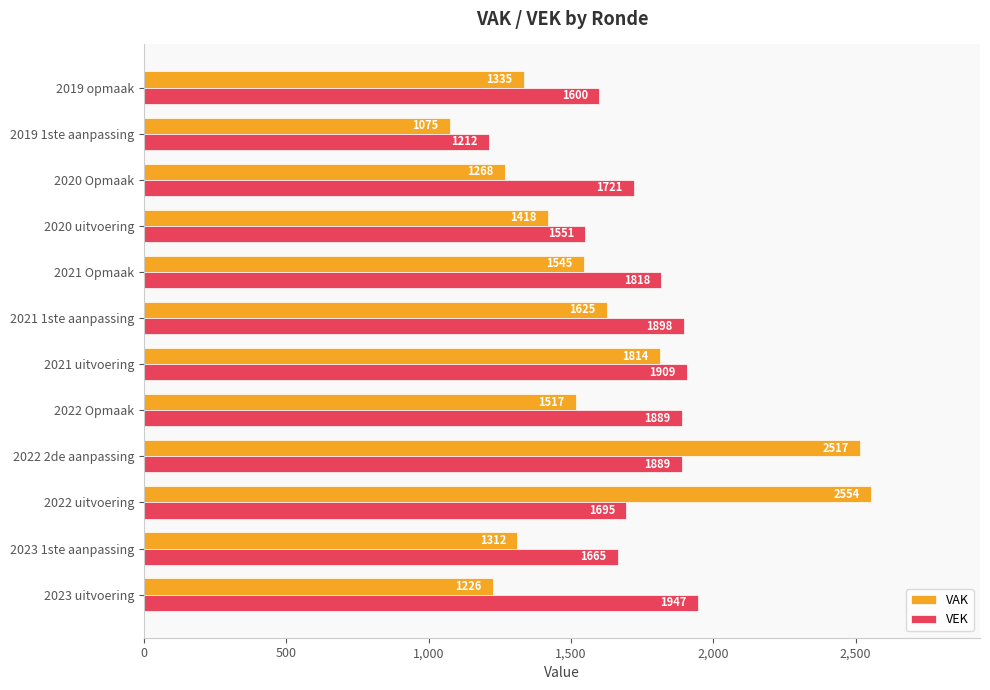

At which category is the sum across all series the highest?

2022 2de aanpassing